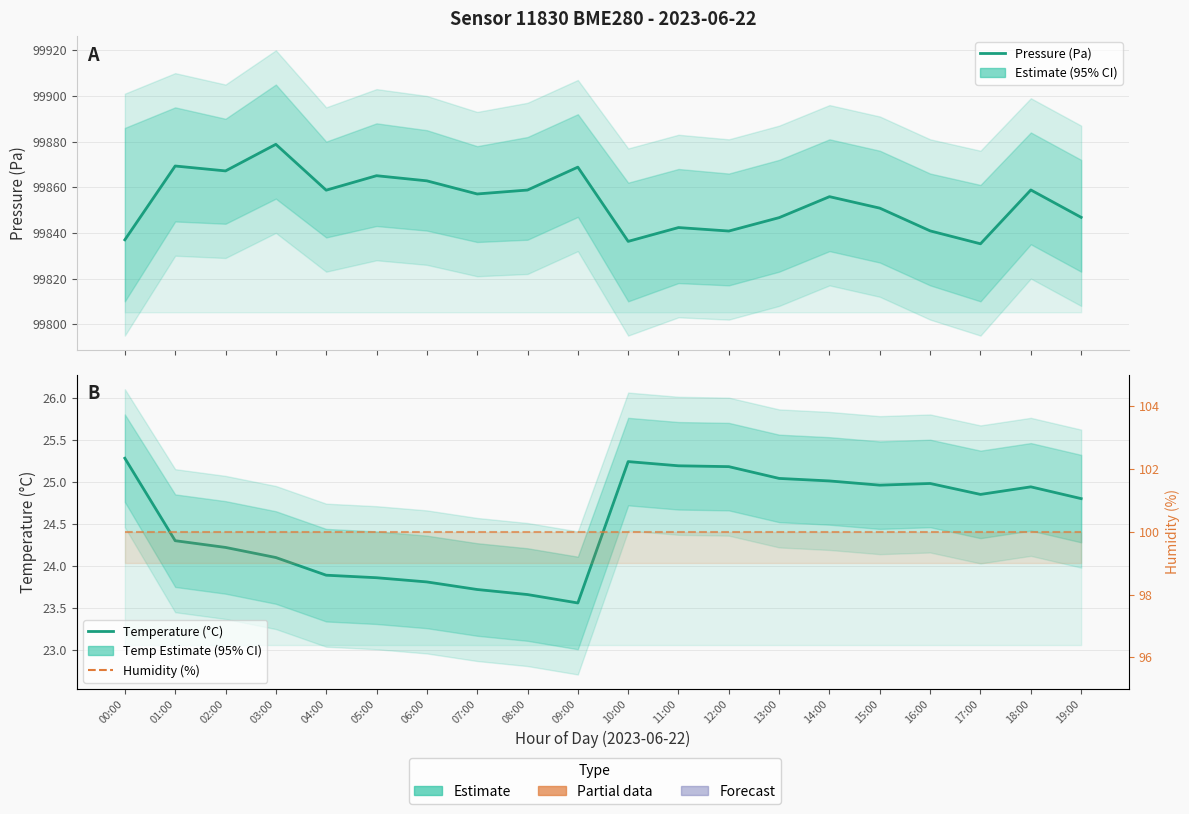

How many lines are shown in the chart?

3